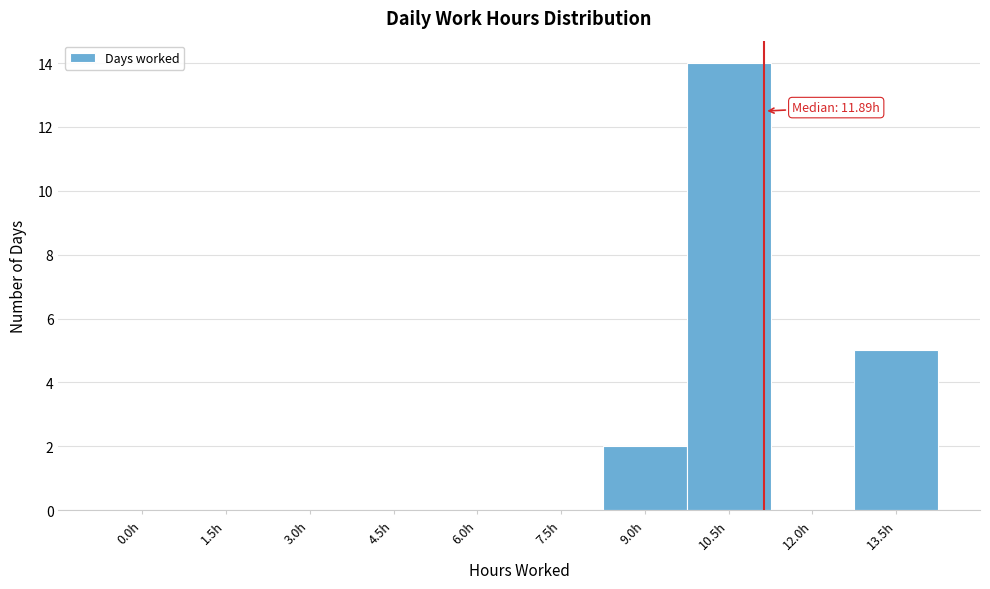

Reading left to right, what are all the values shown in this chart?

0.0h=0	1.5h=0	3.0h=0	4.5h=0	6.0h=0	7.5h=0	9.0h=2	10.5h=14	12.0h=0	13.5h=5